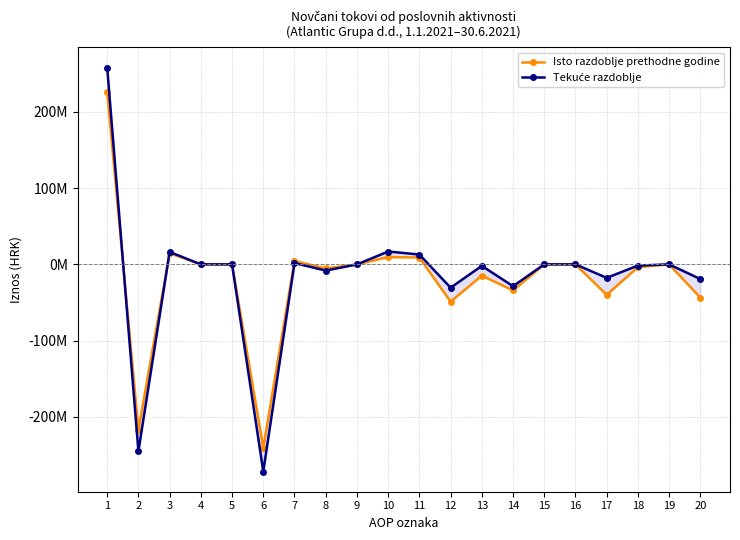

The value of Tekuće razdoblje at 14 is -37257227. True or false?

False